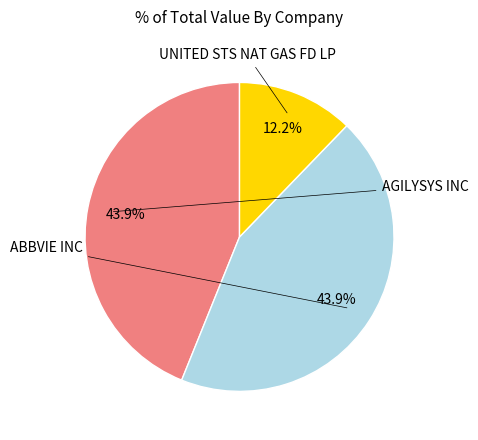

Is there a majority slice in this chart?

No